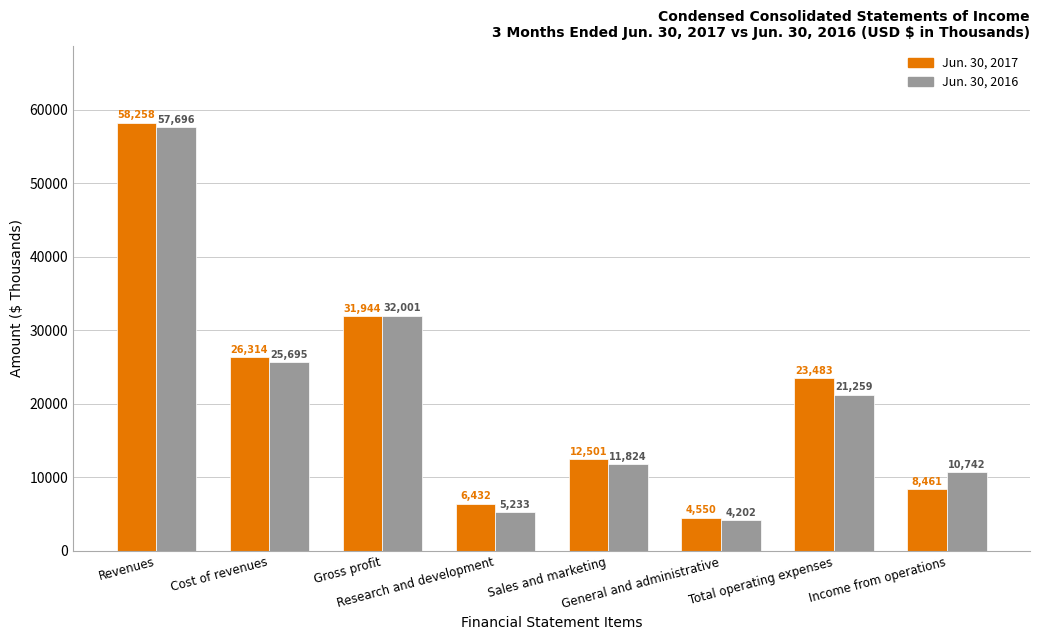

What is the spread (max minus min) of values at Revenues?

562